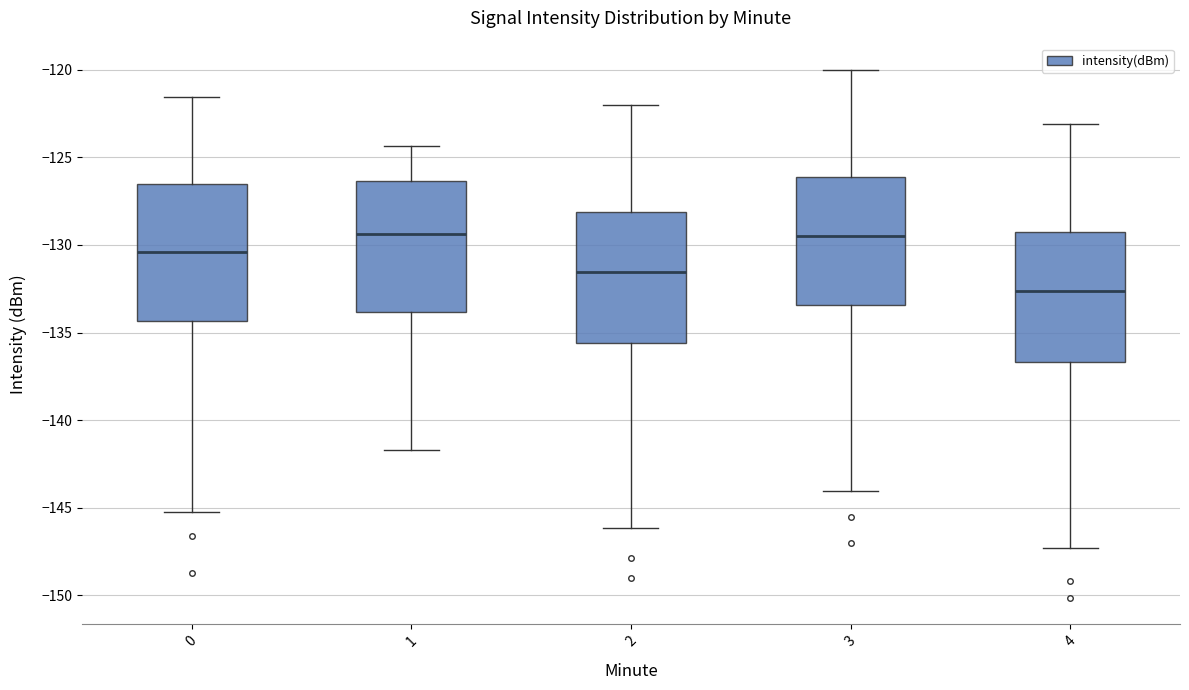

Reading left to right, read every box against the y-axis: the position of its median line, the range the box covers, and the ends of its whiskers. The values are not printed on the chart, so give them approximately, as read against the axis.

0: median -130.5, box -134.5 to -126.5, whiskers -145.5 to -121.5
1: median -129.5, box -134.0 to -126.5, whiskers -141.5 to -124.5
2: median -131.5, box -135.5 to -128.0, whiskers -146.0 to -122.0
3: median -129.5, box -133.5 to -126.0, whiskers -144.0 to -120.0
4: median -132.5, box -136.5 to -129.5, whiskers -147.5 to -123.0